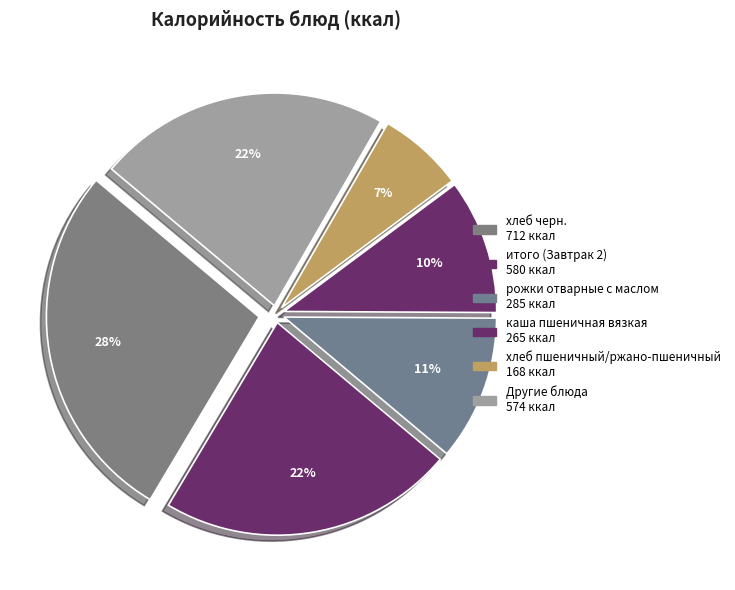

Count the number of slices in the pie.

6